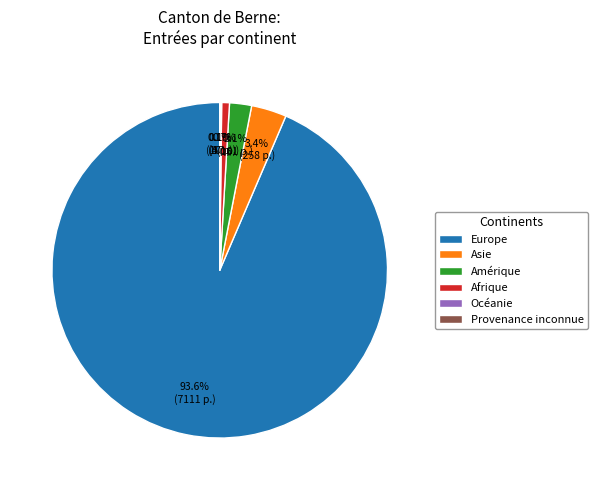

Is there any slice that represents more than half of the pie?

Yes